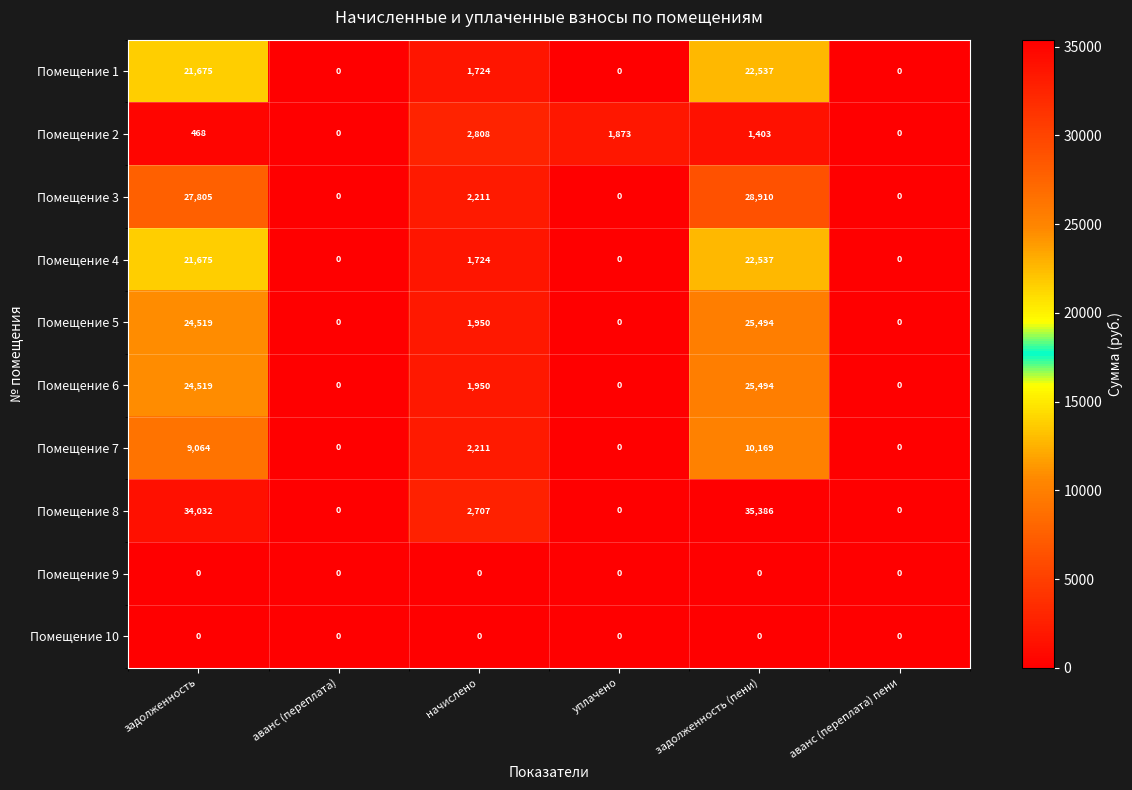

Count the number of data series in this chart.

10